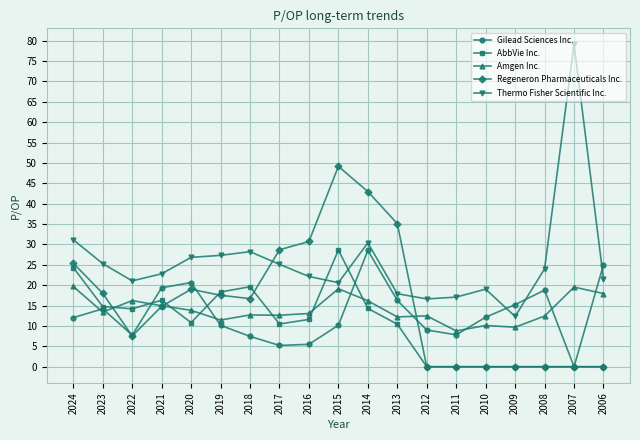

What is the highest value of the Gilead Sciences Inc. series?

28.5